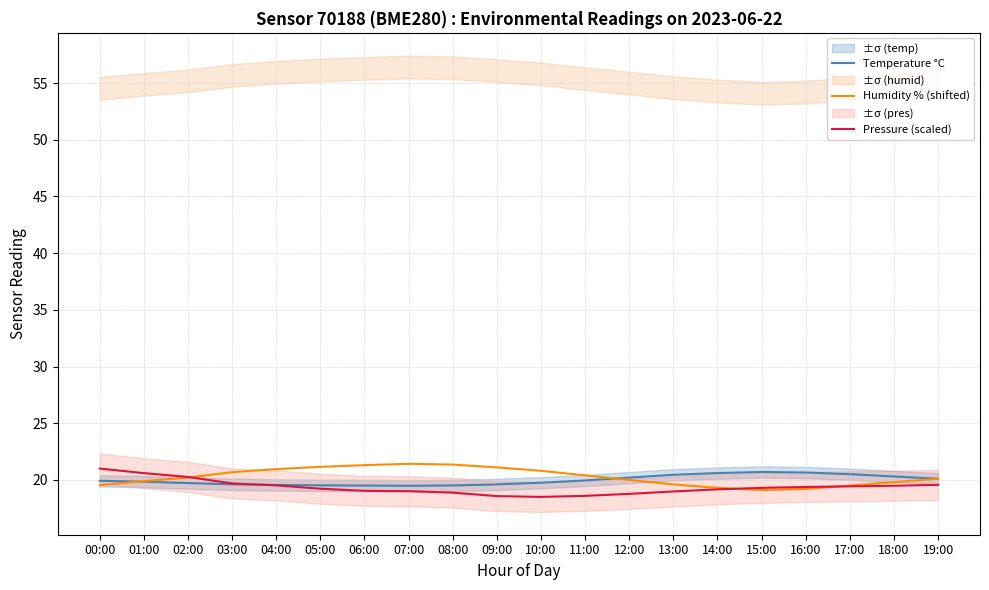

At which category does Temperature °C reach its first local valley?

07:00